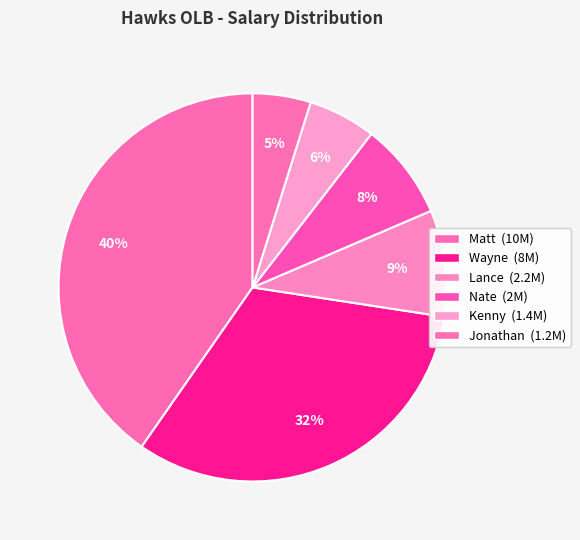

To the nearest percent, what is the combined percentage of Lance and Wayne?

41%